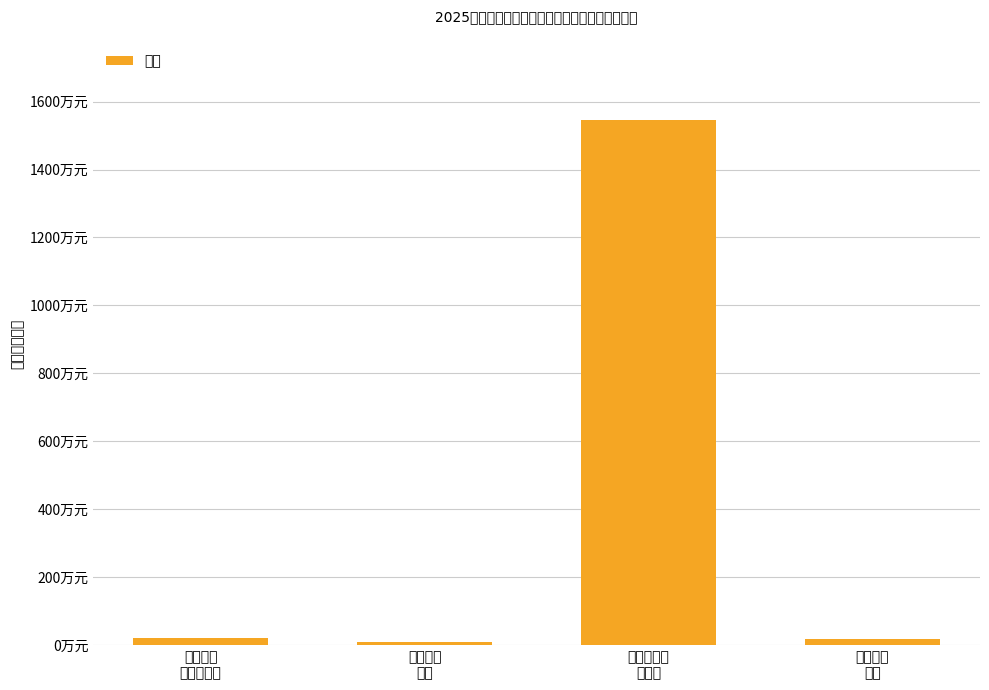

Rank the categories by value from lowest to highest.

卫生健康
支出, 住房保障
支出, 社会保障
和就业支出, 商业服务业
等支出